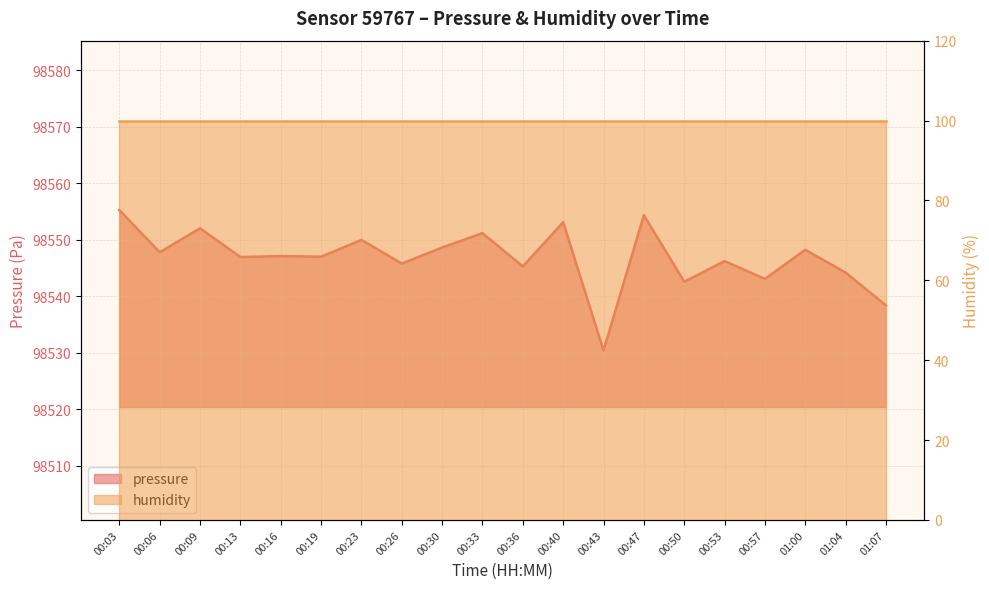

Rank the categories by value from highest to lowest.

00:03, 00:47, 00:40, 00:09, 00:33, 00:23, 00:30, 01:00, 00:06, 00:16, 00:19, 00:13, 00:53, 00:26, 00:36, 01:04, 00:57, 00:50, 01:07, 00:43